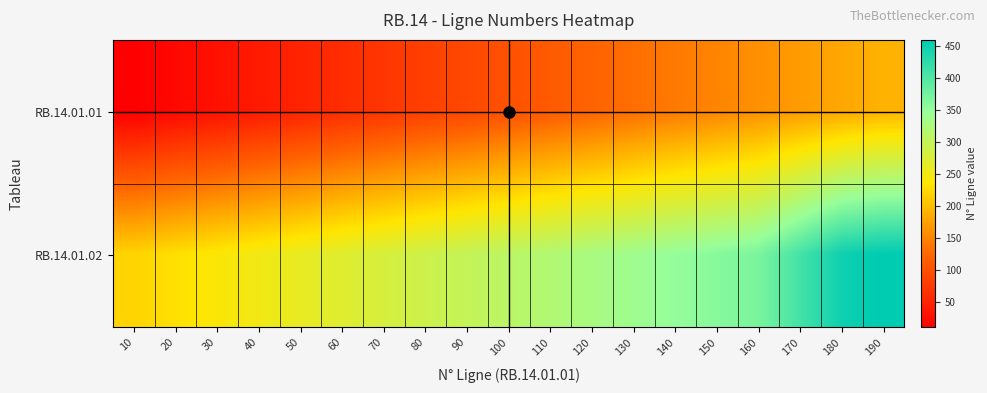

Rank the series by their average value, from lowest to highest.

RB.14.01.01, RB.14.01.02